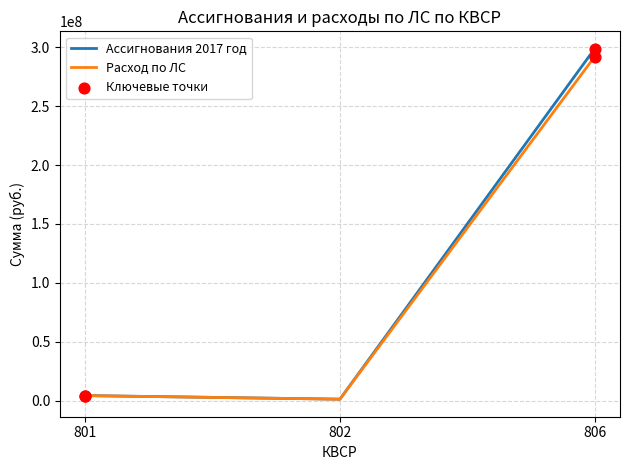

Which series has the widest spread of values?

Ассигнования 2017 год